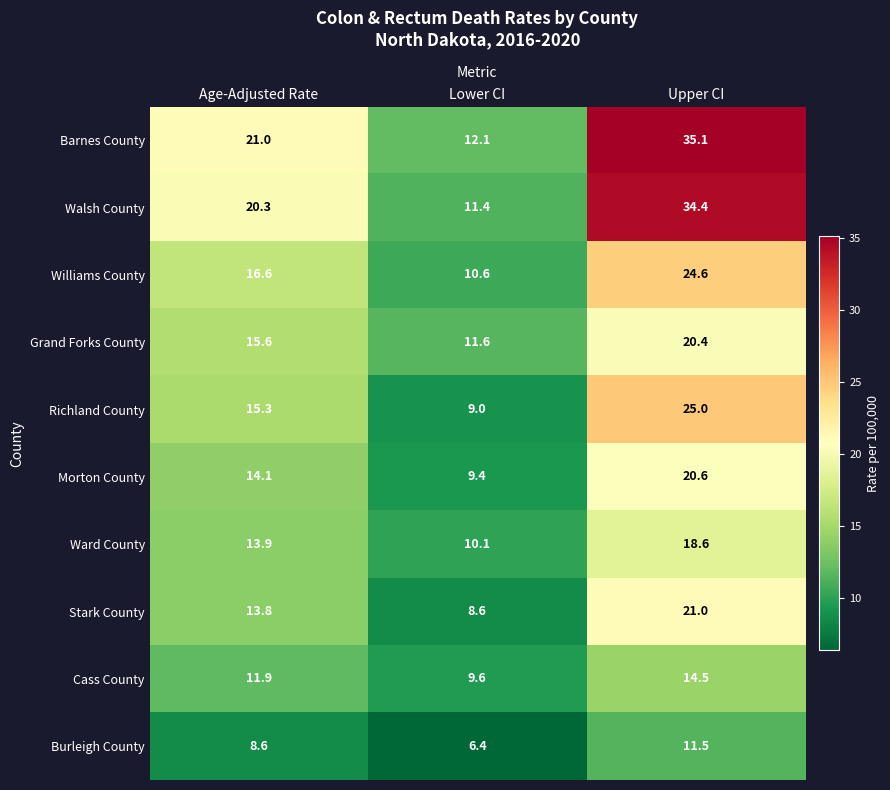

Reading right to left, what are all the values shown in this chart?

Barnes County: Upper CI=35.1	Lower CI=12.1	Age-Adjusted Rate=21.0
Walsh County: Upper CI=34.4	Lower CI=11.4	Age-Adjusted Rate=20.3
Williams County: Upper CI=24.6	Lower CI=10.6	Age-Adjusted Rate=16.6
Grand Forks County: Upper CI=20.4	Lower CI=11.6	Age-Adjusted Rate=15.6
Richland County: Upper CI=25.0	Lower CI=9.0	Age-Adjusted Rate=15.3
Morton County: Upper CI=20.6	Lower CI=9.4	Age-Adjusted Rate=14.1
Ward County: Upper CI=18.6	Lower CI=10.1	Age-Adjusted Rate=13.9
Stark County: Upper CI=21.0	Lower CI=8.6	Age-Adjusted Rate=13.8
Cass County: Upper CI=14.5	Lower CI=9.6	Age-Adjusted Rate=11.9
Burleigh County: Upper CI=11.5	Lower CI=6.4	Age-Adjusted Rate=8.6